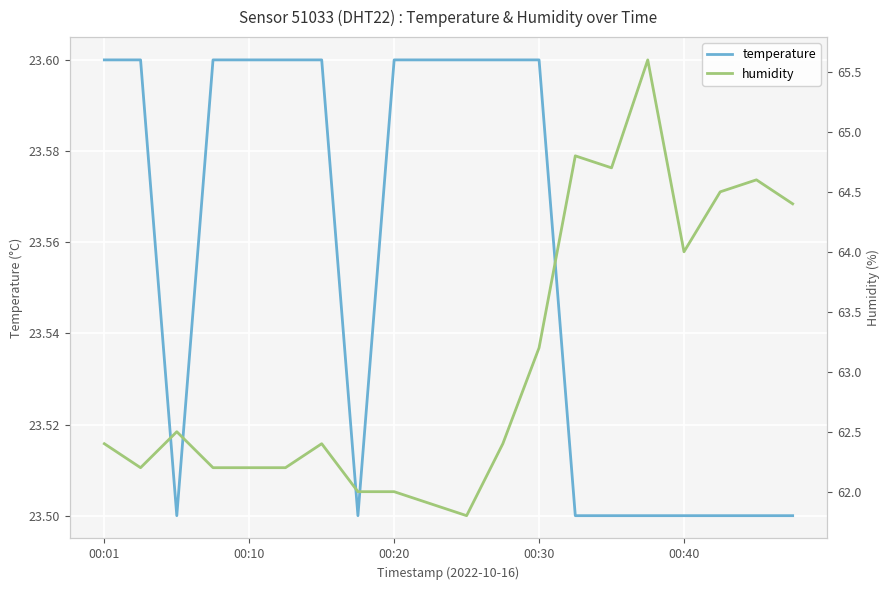

The value of temperature at 00:20 is 40.0. True or false?

False